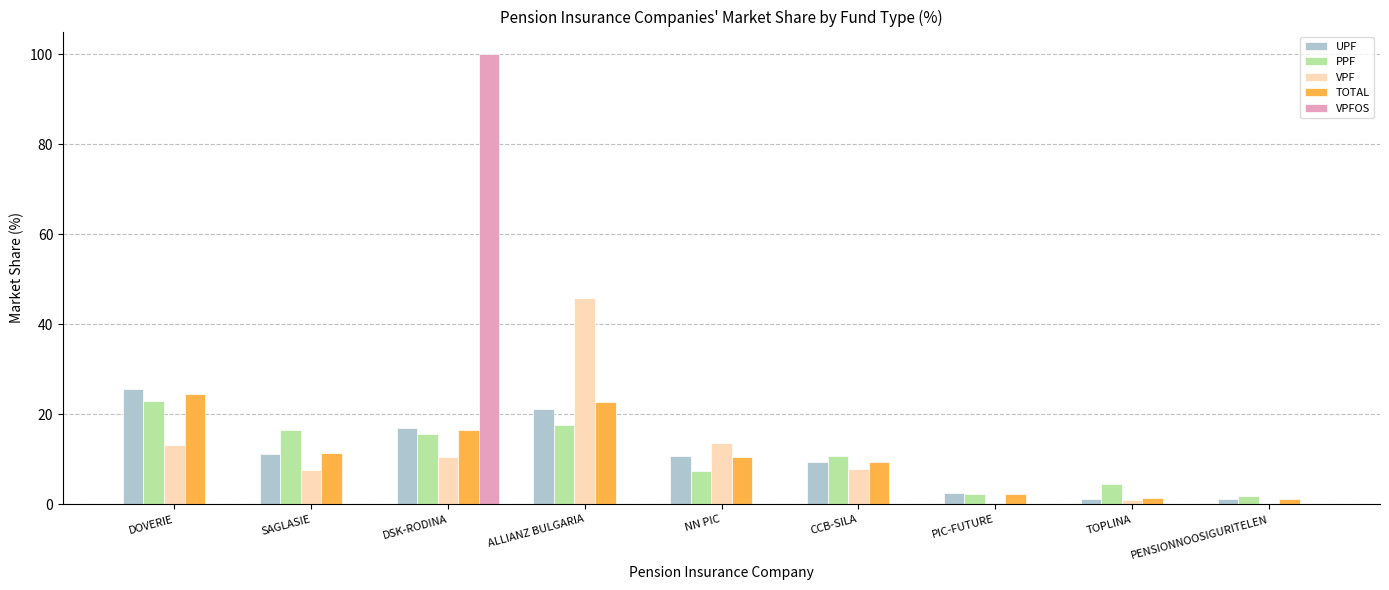

What is the greatest value displayed?

100.0